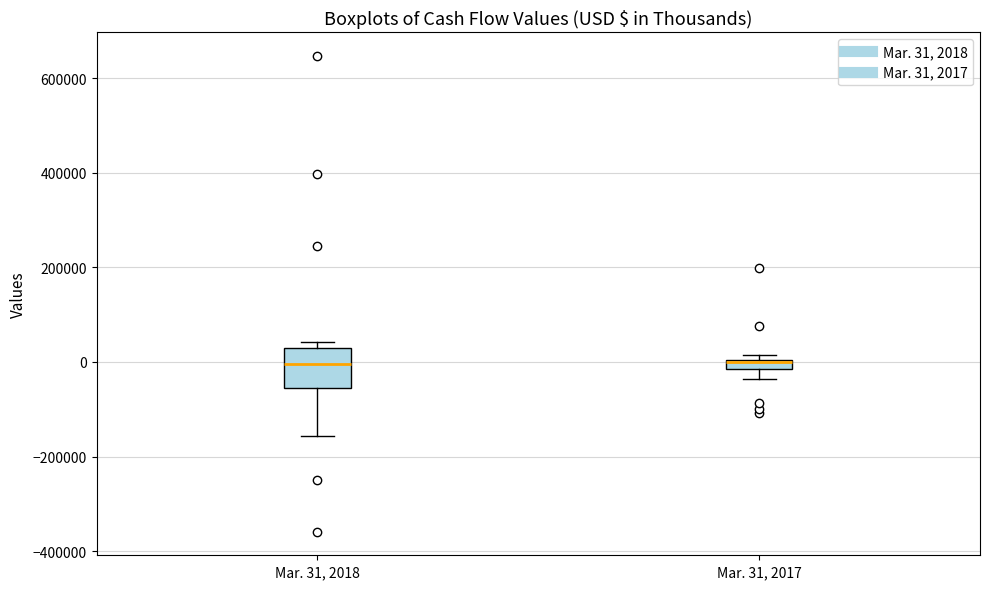

Where does the lower whisker of the box for Mar. 31, 2017 end on the y-axis? The values are not printed on the chart, so give them approximately, as read against the axis.

-40000